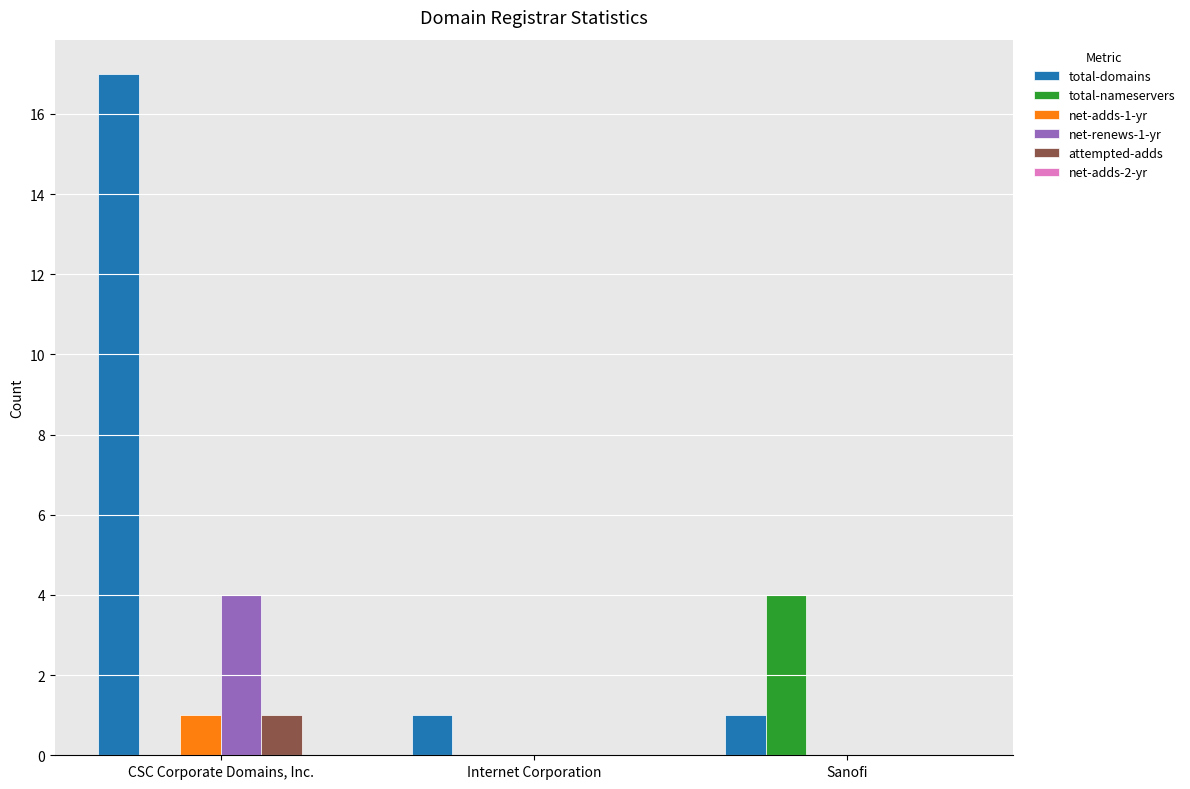

How many groups of bars are there?

3